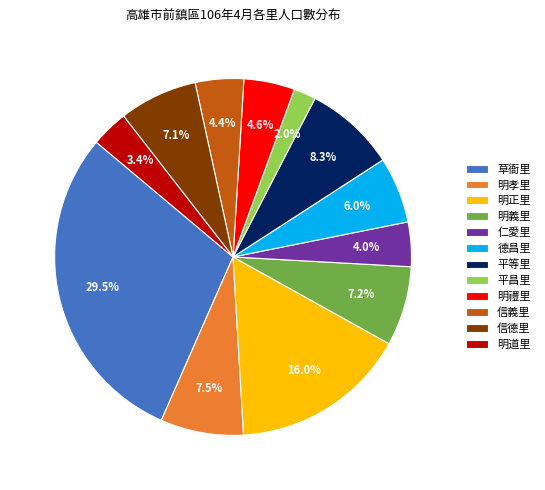

To the nearest percent, what percentage of the pie is 明道里?

3%